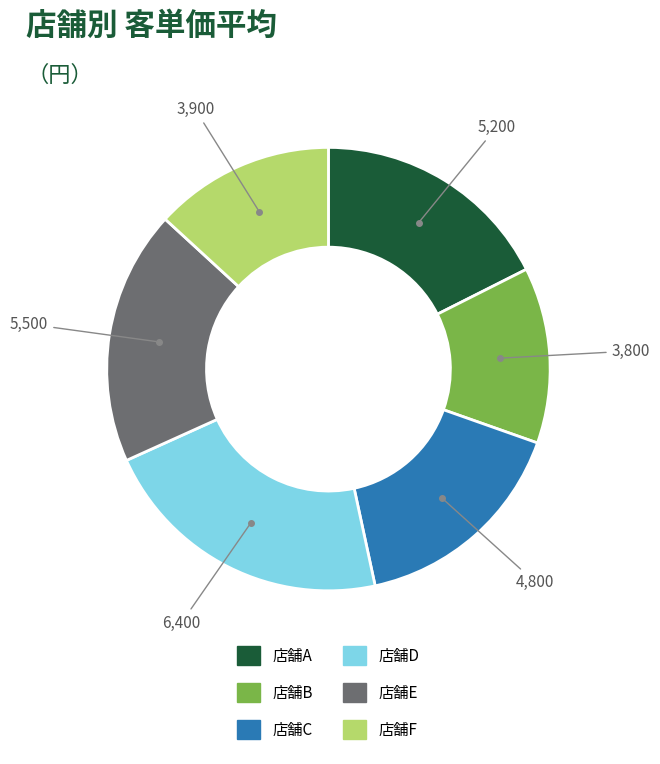

Is there any slice that represents more than half of the pie?

No